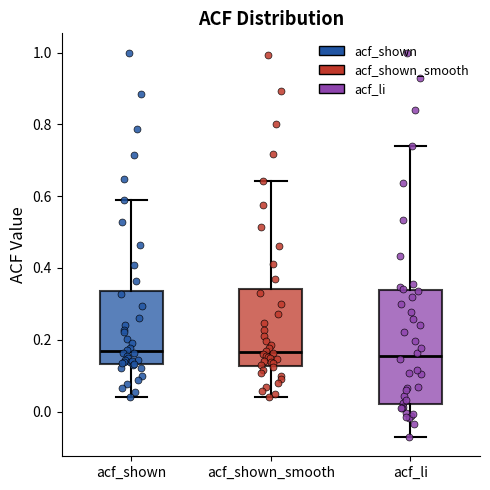

Where does the lower whisker of the box for acf_li end on the y-axis? The values are not printed on the chart, so give them approximately, as read against the axis.

-0.08